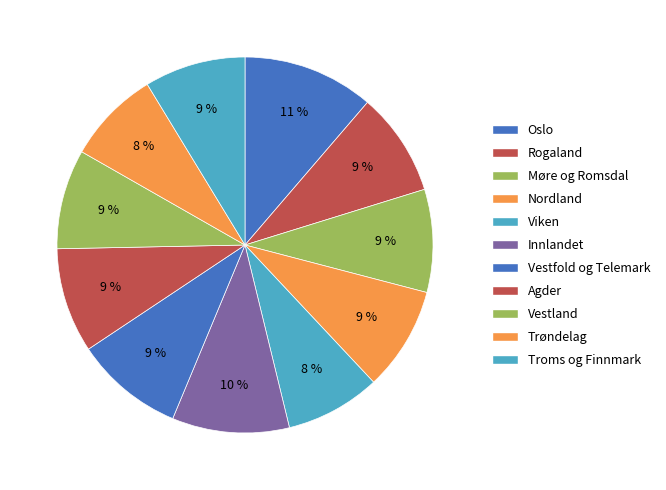

How many slices are in this pie chart?

11